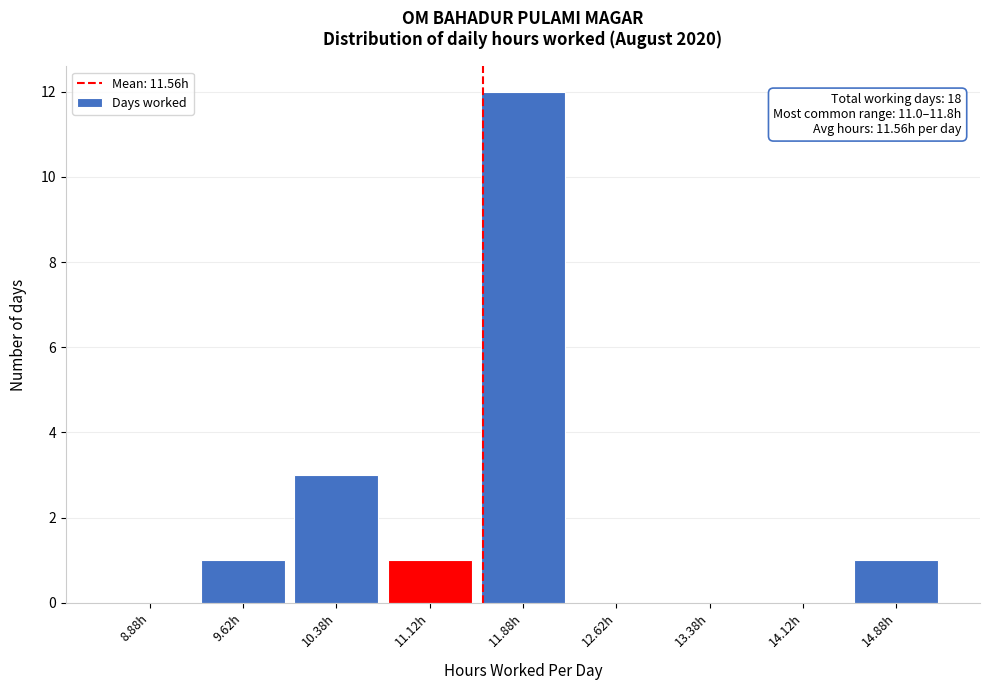

Over which range of the x-axis is the bar tallest?

11.50 to 12.25